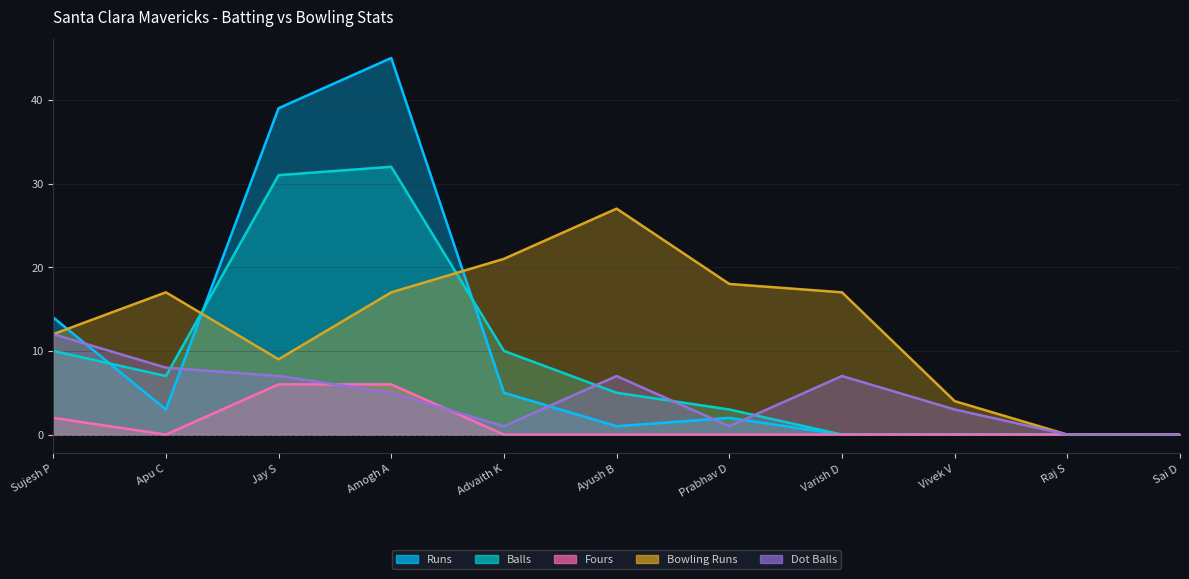

At which label does Balls reach its peak?

Amogh A